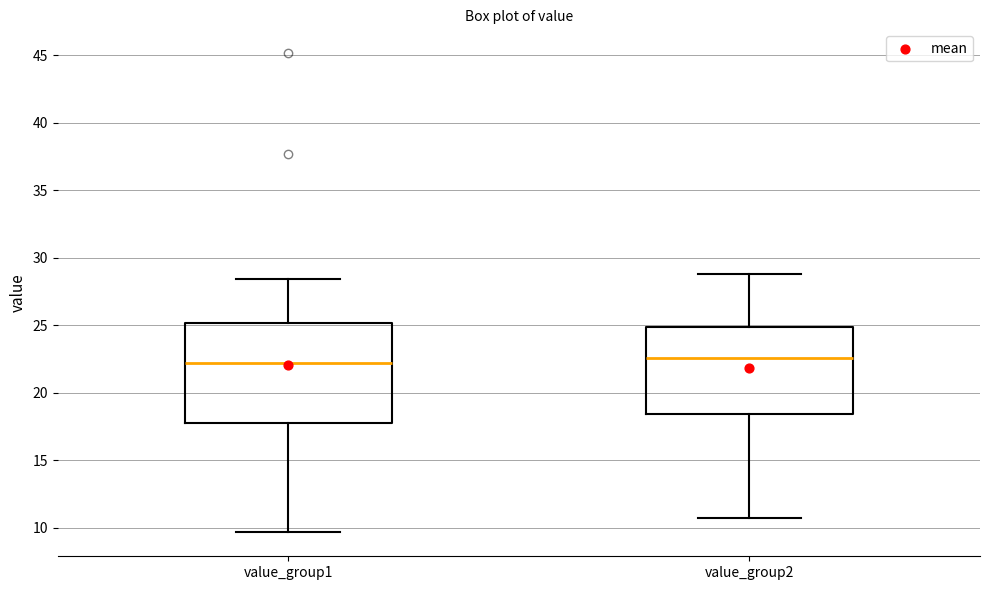

Where does the median line of the box for value_group2 sit on the y-axis? The values are not printed on the chart, so give them approximately, as read against the axis.

22.5